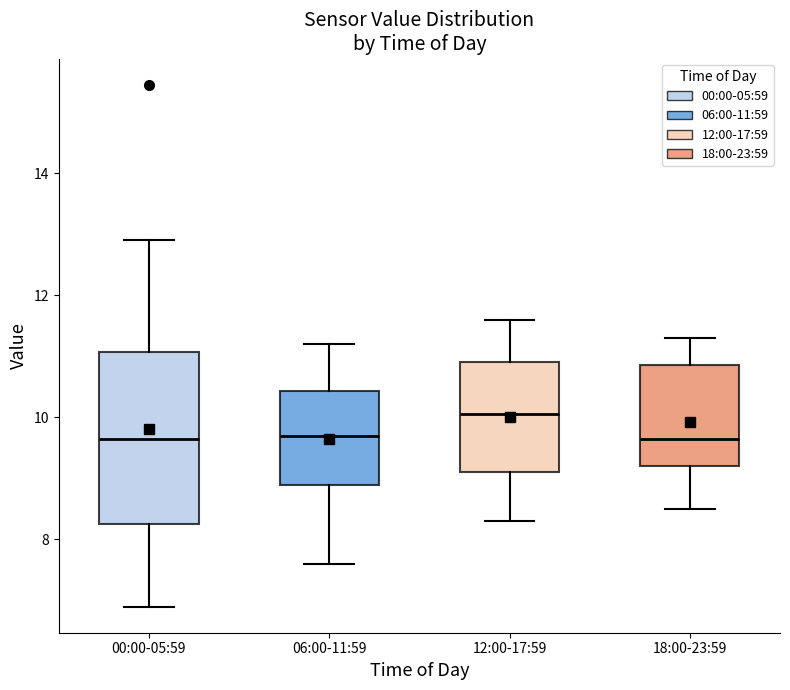

Where does the upper whisker of the box for 00:00-05:59 end on the y-axis? The values are not printed on the chart, so give them approximately, as read against the axis.

13.0